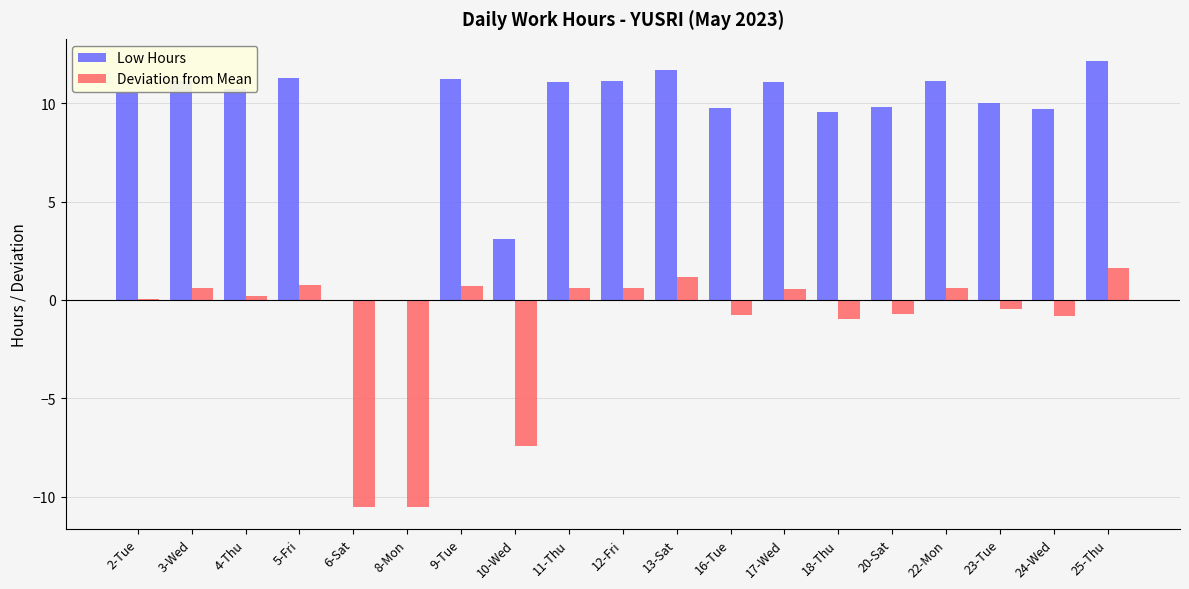

True or false: Low Hours has a value of 4.8 at 16-Tue.

False